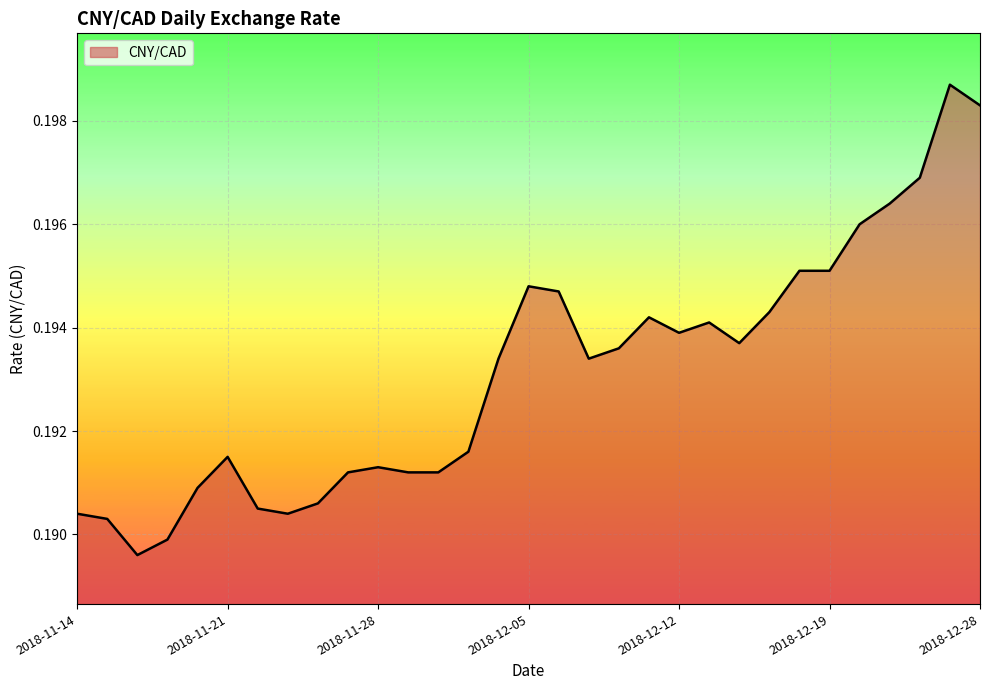

What is the label of the 29th point from the left?

2018-12-24